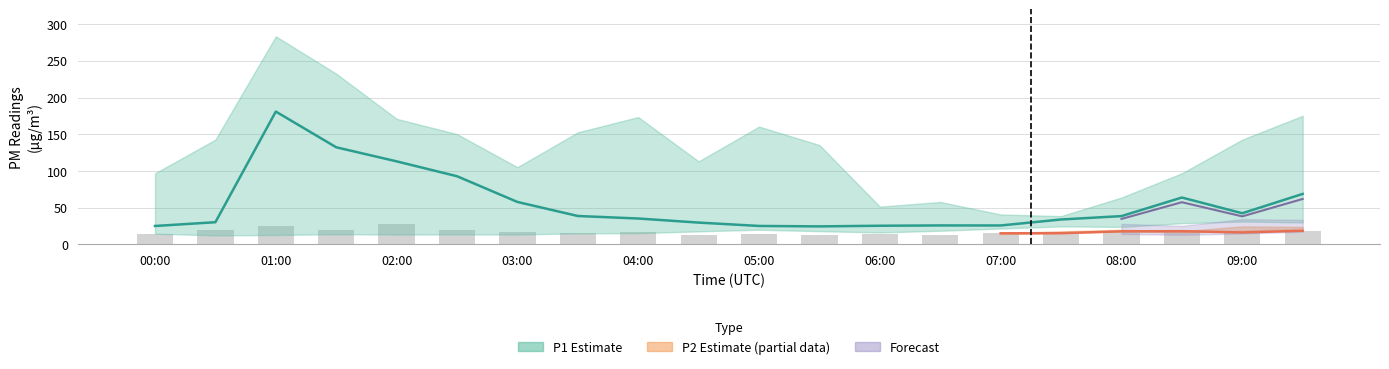

The value of P2 at 04:30 is 17.2. True or false?

False